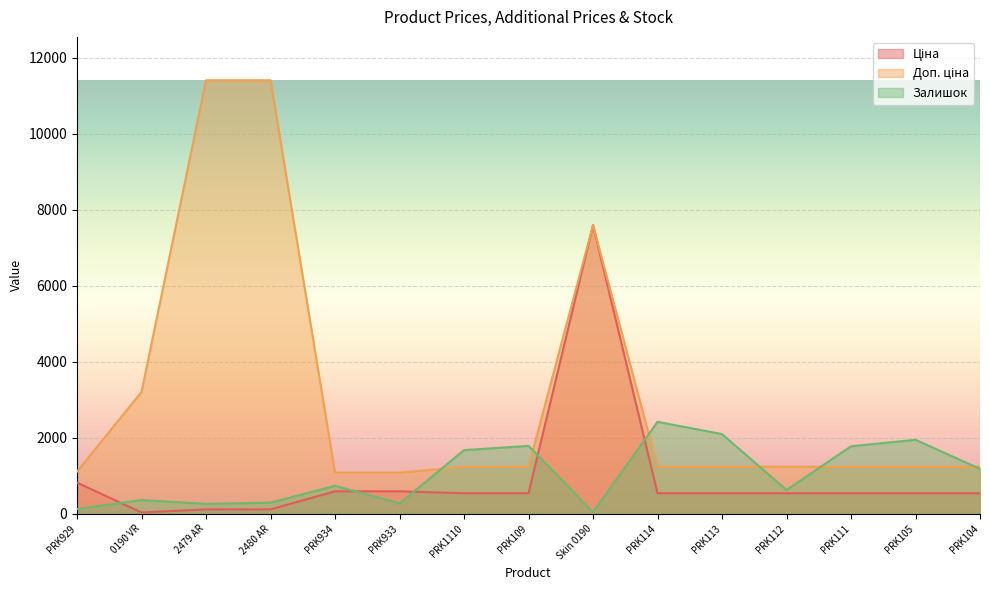

At which label does Залишок reach its peak?

PRK114